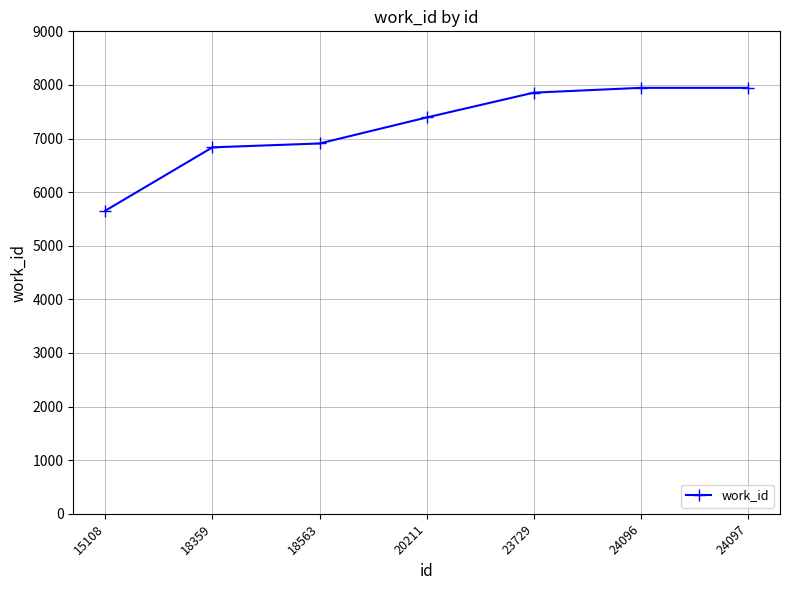

Reading left to right, what are all the values shown in this chart?

5655	6836	6908	7393	7856	7946	7946